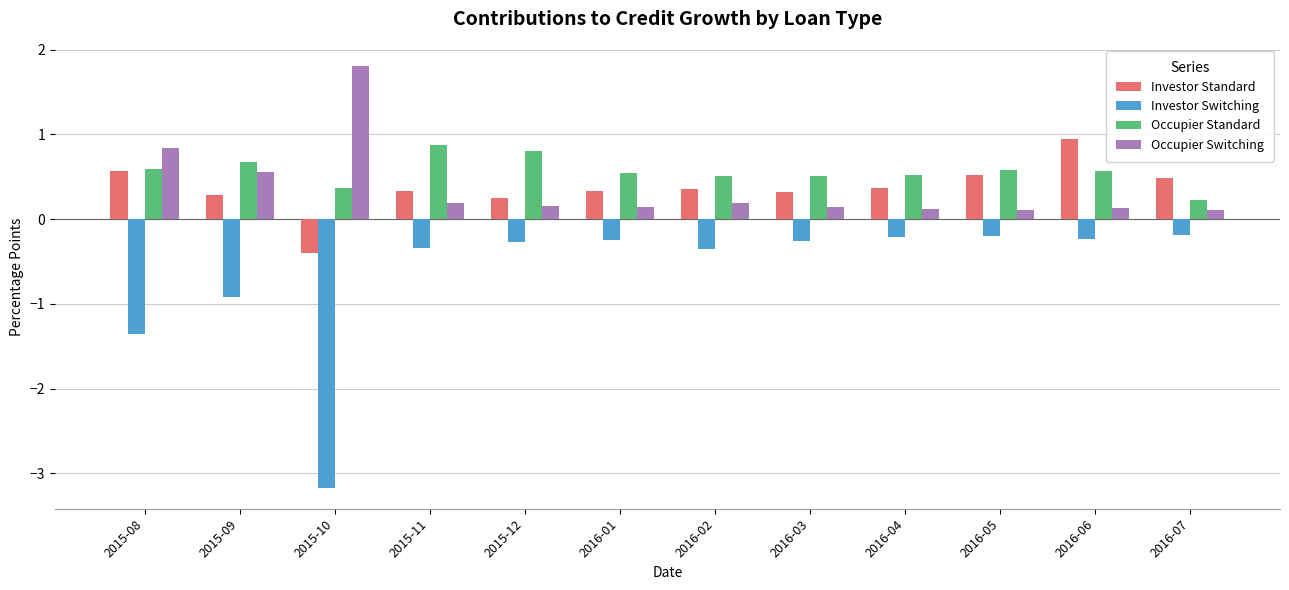

At which category is the sum across all series the highest?

2016-06